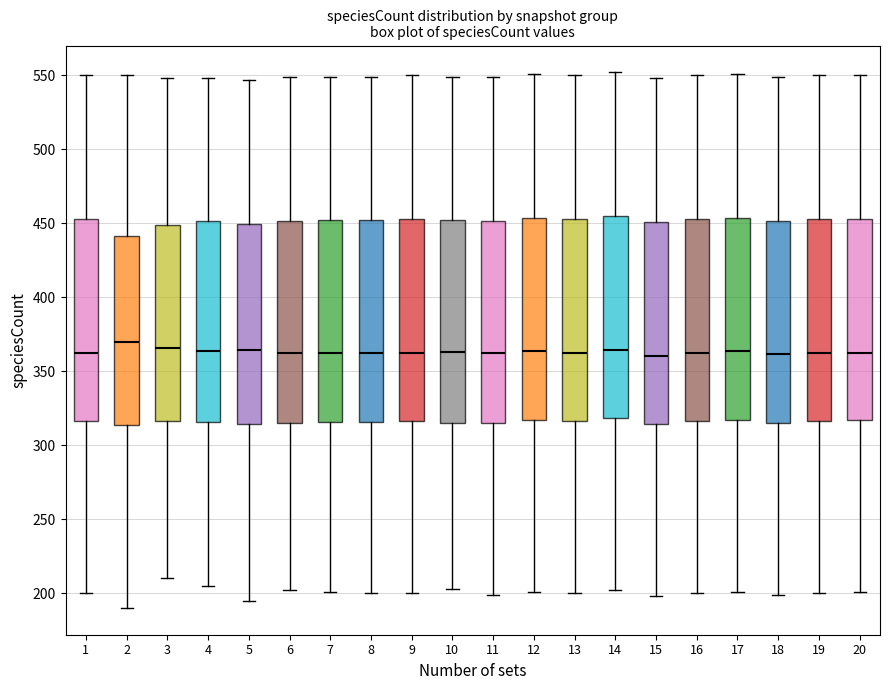

Reading left to right, read every box against the y-axis: the position of its median line, the range the box covers, and the ends of its whiskers. The values are not printed on the chart, so give them approximately, as read against the axis.

1: median 365, box 315 to 455, whiskers 200 to 550
2: median 370, box 315 to 440, whiskers 190 to 550
3: median 365, box 315 to 450, whiskers 210 to 550
4: median 365, box 315 to 450, whiskers 205 to 550
5: median 365, box 315 to 450, whiskers 195 to 545
6: median 365, box 315 to 450, whiskers 200 to 550
7: median 360, box 315 to 455, whiskers 200 to 550
8: median 360, box 315 to 455, whiskers 200 to 550
9: median 365, box 315 to 455, whiskers 200 to 550
10: median 365, box 315 to 455, whiskers 205 to 550
11: median 360, box 315 to 450, whiskers 200 to 550
12: median 365, box 315 to 455, whiskers 200 to 550
13: median 365, box 315 to 455, whiskers 200 to 550
14: median 365, box 320 to 455, whiskers 200 to 550
15: median 360, box 315 to 450, whiskers 200 to 550
16: median 365, box 315 to 455, whiskers 200 to 550
17: median 365, box 315 to 455, whiskers 200 to 550
18: median 360, box 315 to 450, whiskers 200 to 550
19: median 365, box 315 to 455, whiskers 200 to 550
20: median 365, box 315 to 455, whiskers 200 to 550